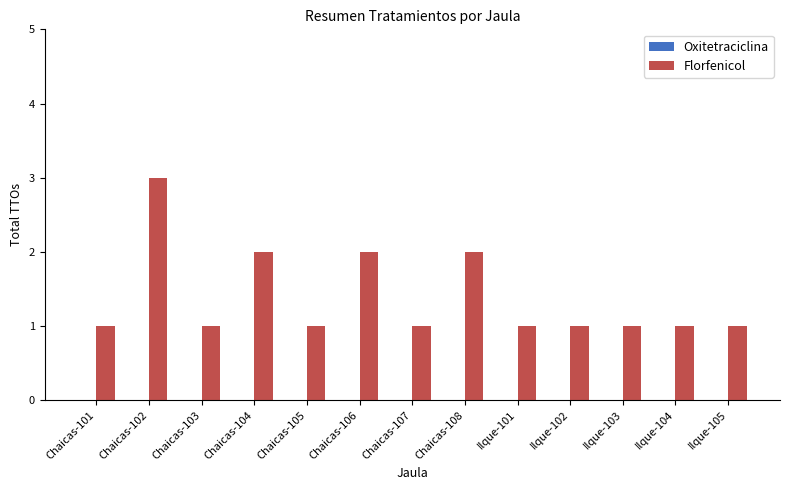

At which category does the chart reach its peak across all series?

Chaicas-102